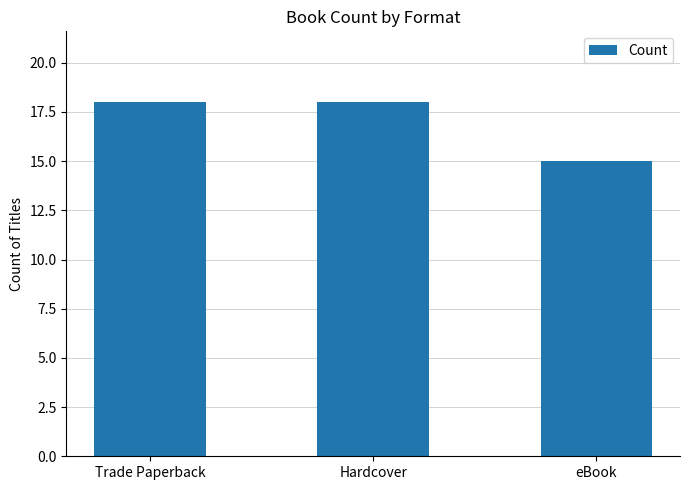

What is the difference between the second highest and minimum values?

3